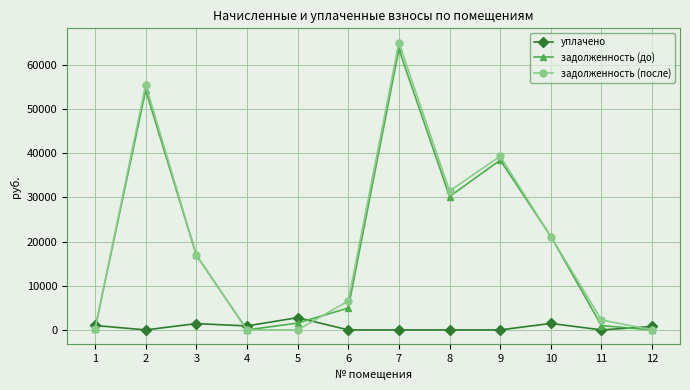

True or false: задолженность (до) and уплачено cross at least once.

True